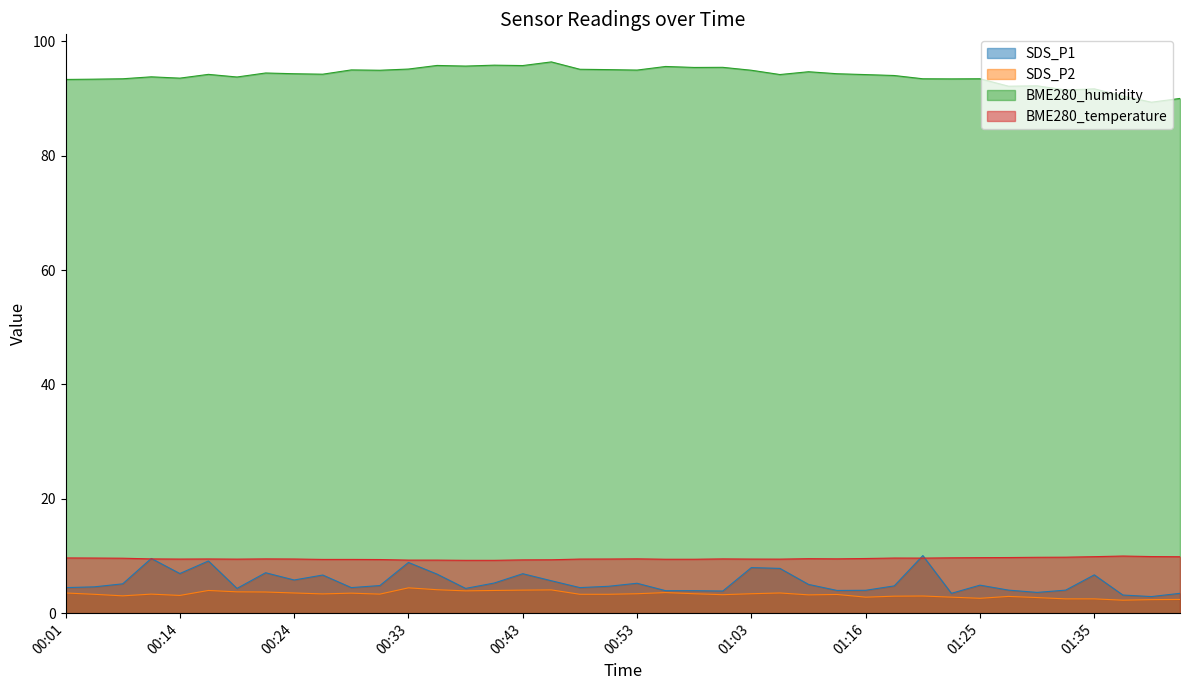

What is the value of the BME280_temperature point at the 35th from the left?

9.8